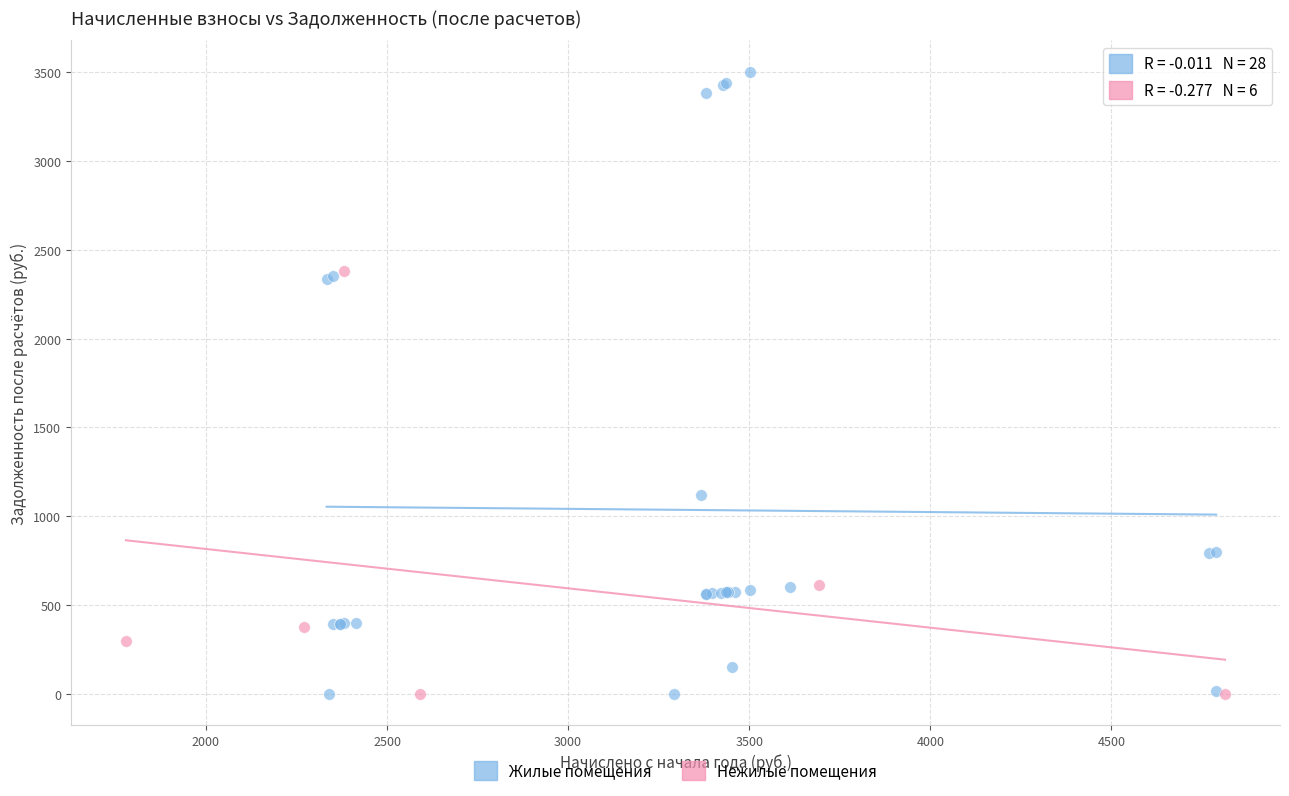

Which series has the widest spread of Y values?

Жилые помещения